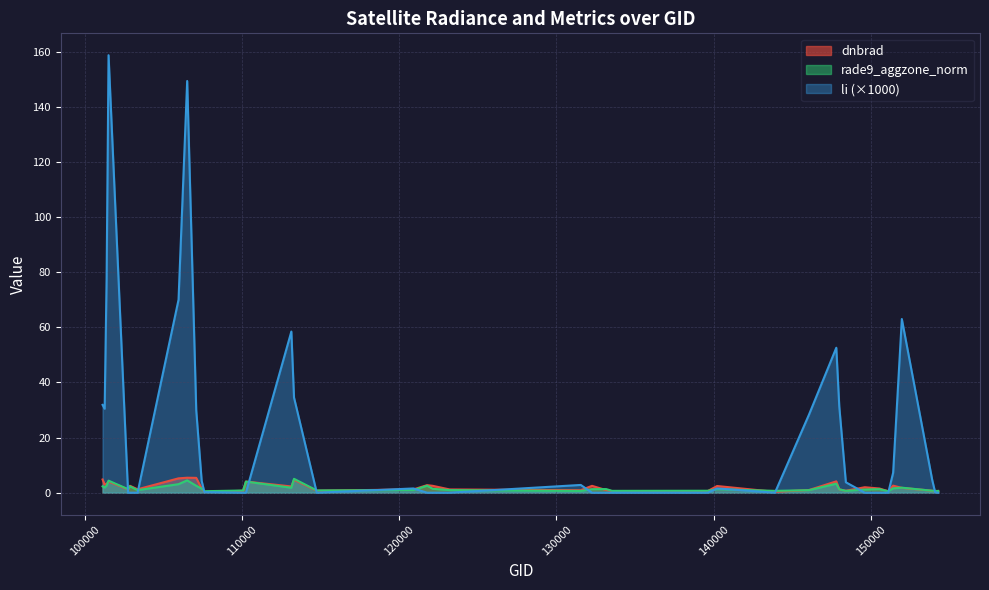

The li series shows 0.0 at 139621. True or false?

True